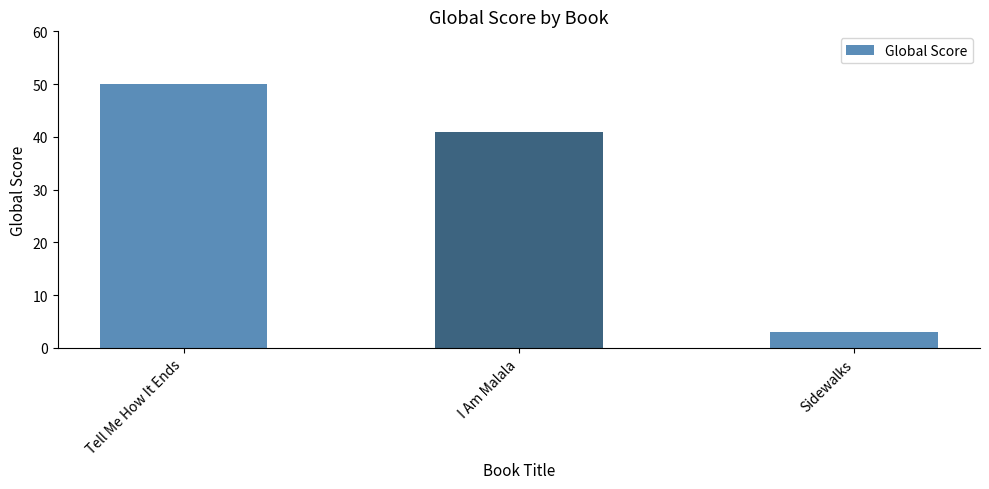

Reading left to right, transcribe all the data shown in this chart.

Tell Me How It Ends=50	I Am Malala=41	Sidewalks=3